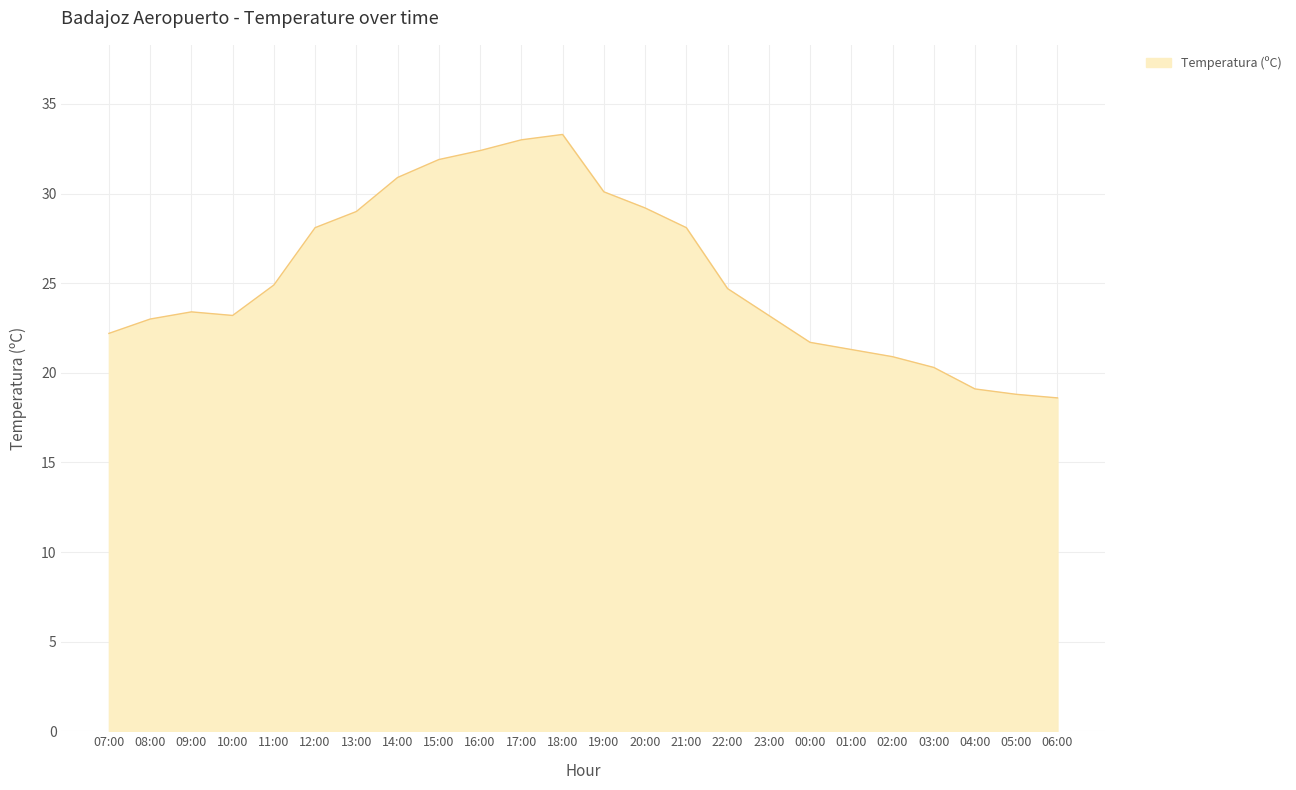

Reading left to right, transcribe all the data shown in this chart.

22.2	23.0	23.4	23.2	24.9	28.1	29.0	30.9	31.9	32.4	33.0	33.3	30.1	29.2	28.1	24.7	23.2	21.7	21.3	20.9	20.3	19.1	18.8	18.6